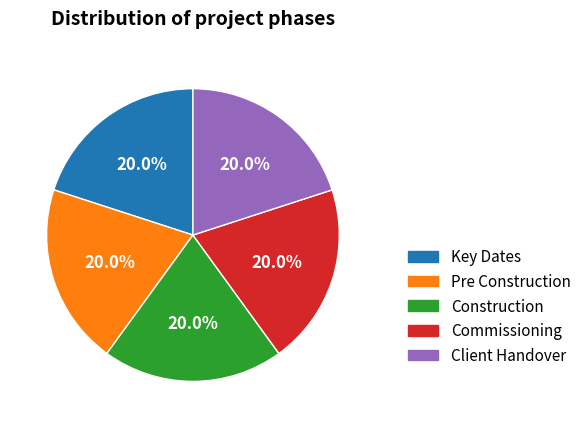

Is there a majority slice in this chart?

No